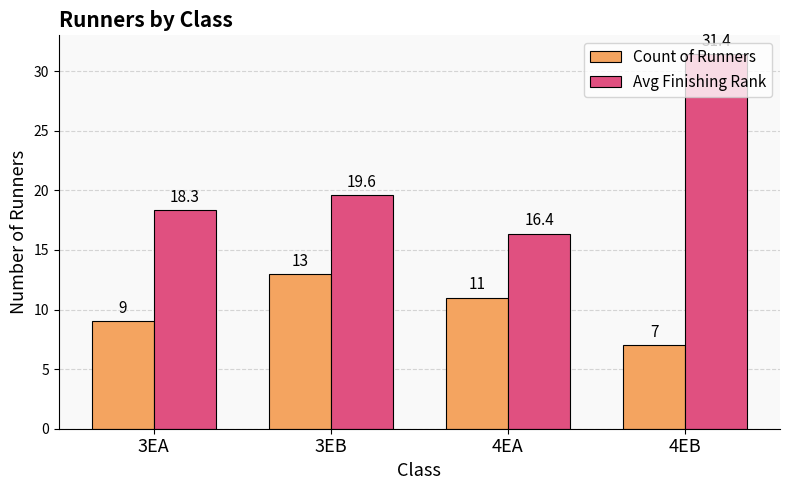

How many series are shown in this chart?

2